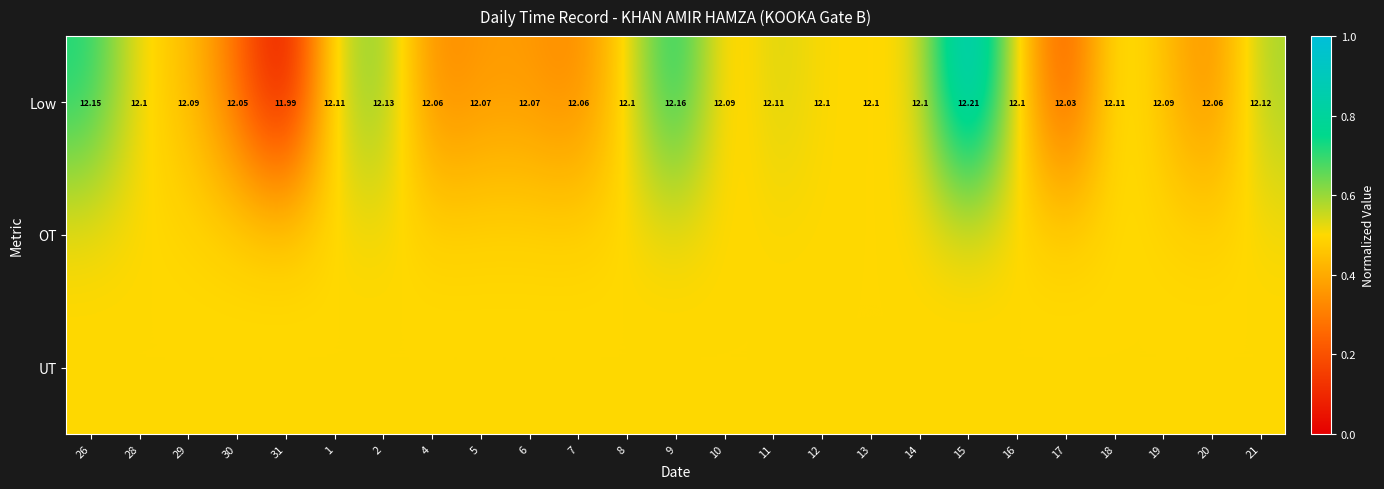

How many values in the Low series are below 12?

1